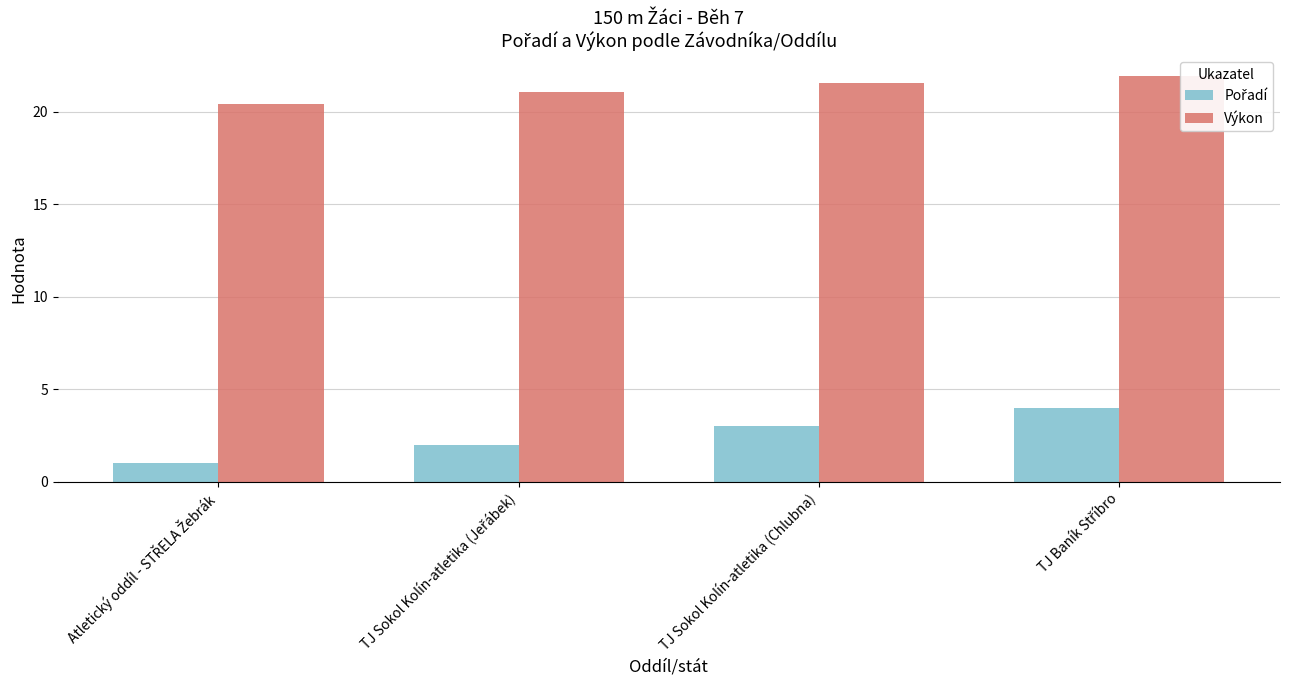

Which category has the lowest value across all series?

Atletický oddíl - STŘELA Žebrák